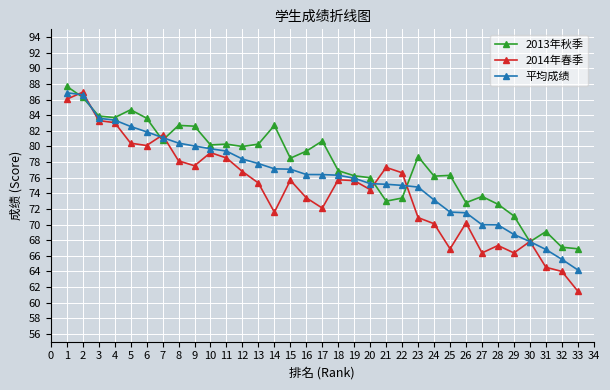

Which series has the largest total across all categories?

2013年秋季